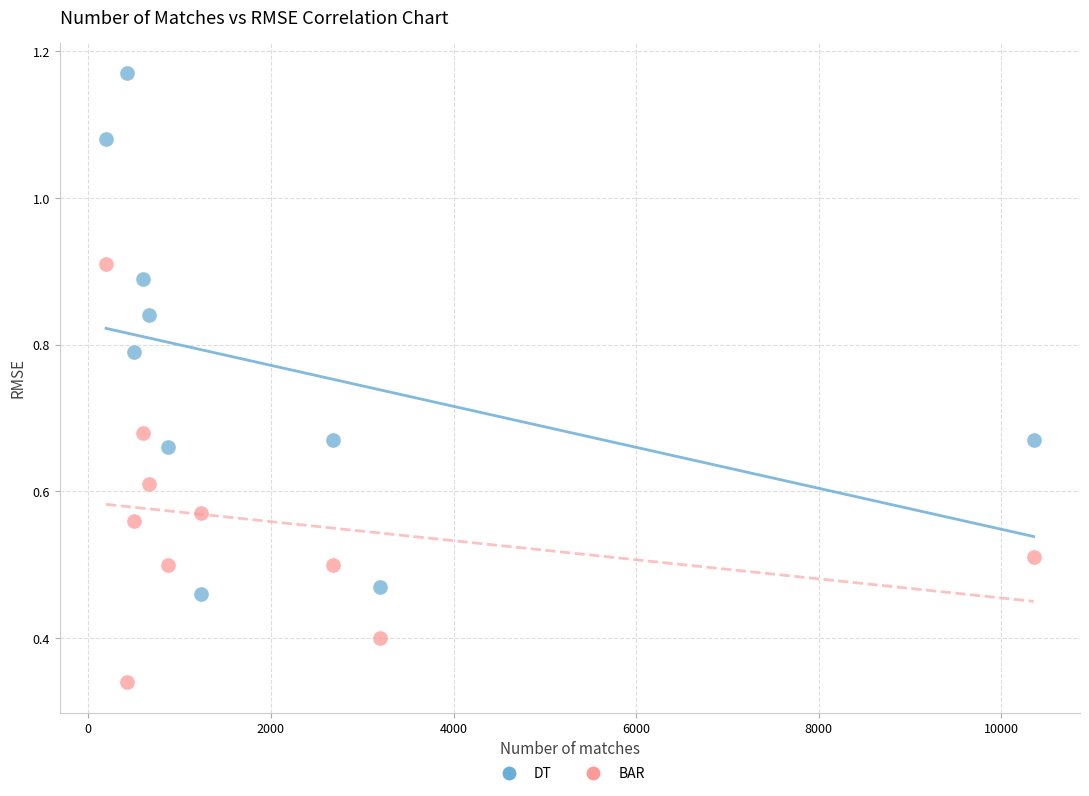

What are all the series names shown in the legend?

DT, BAR